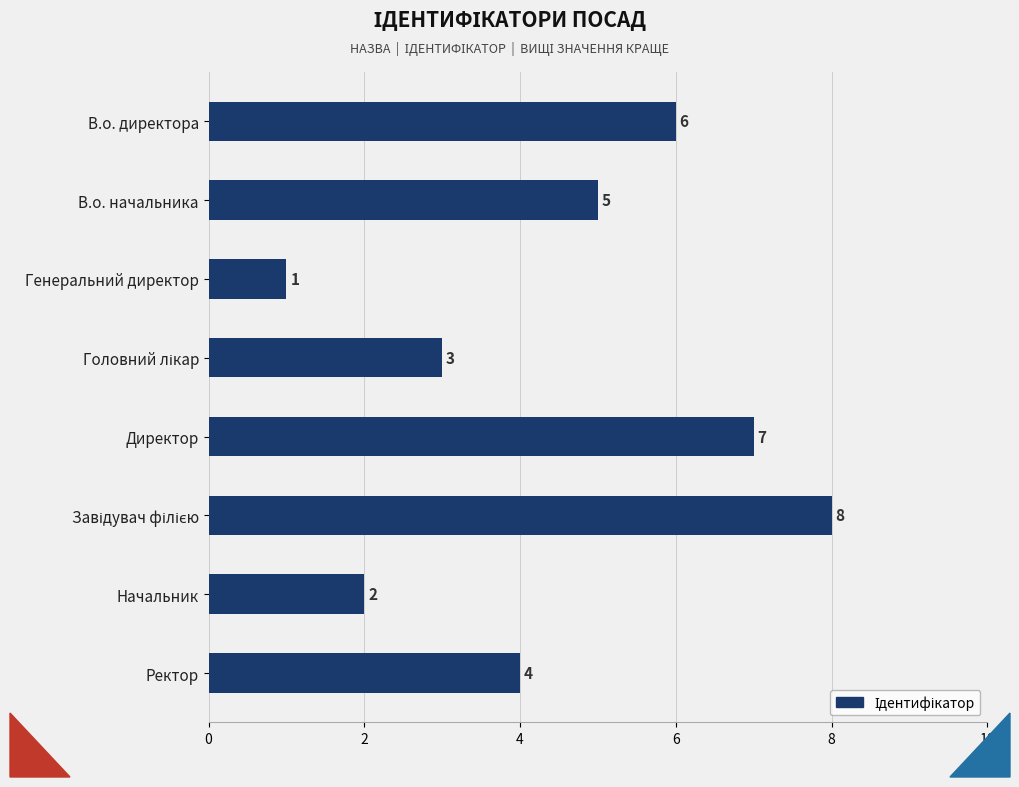

The chart shows a value of 2 at В.о. начальника. True or false?

False